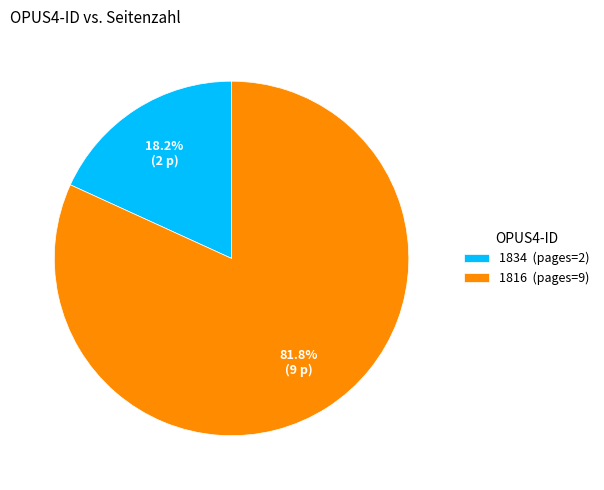

Which has a higher value, 1816 or 1834?

1816